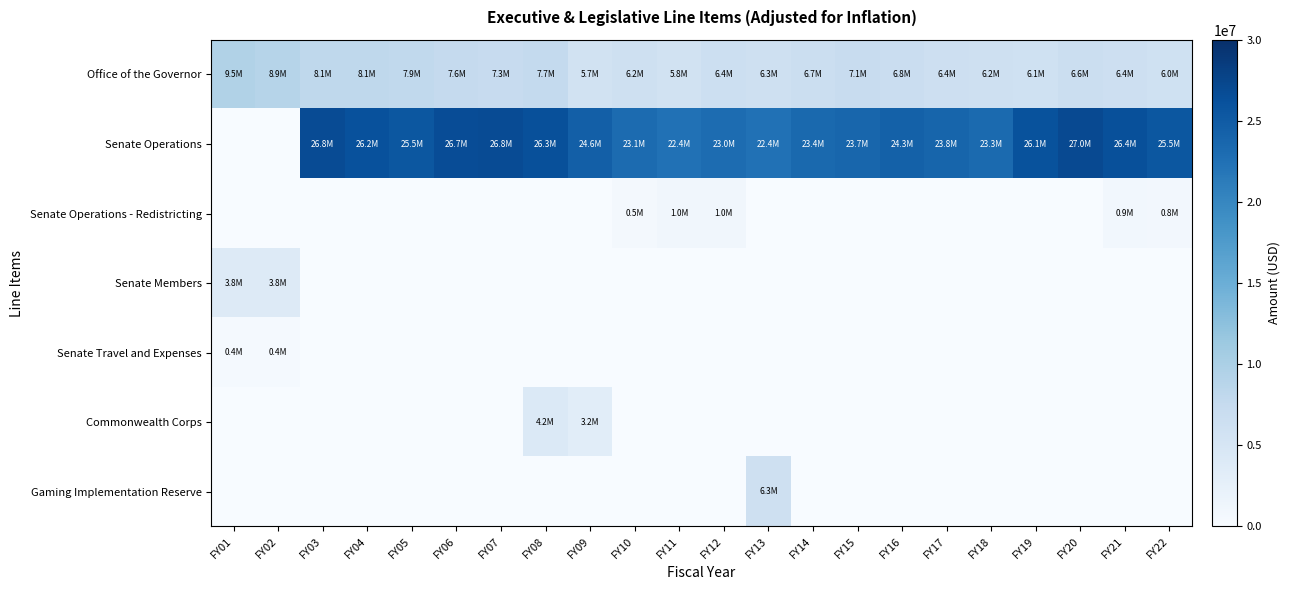

At FY17, list the series in order from smallest to largest.

Senate Operations - Redistricting, Senate Members, Senate Travel and Expenses, Commonwealth Corps, Gaming Implementation Reserve, Office of the Governor, Senate Operations